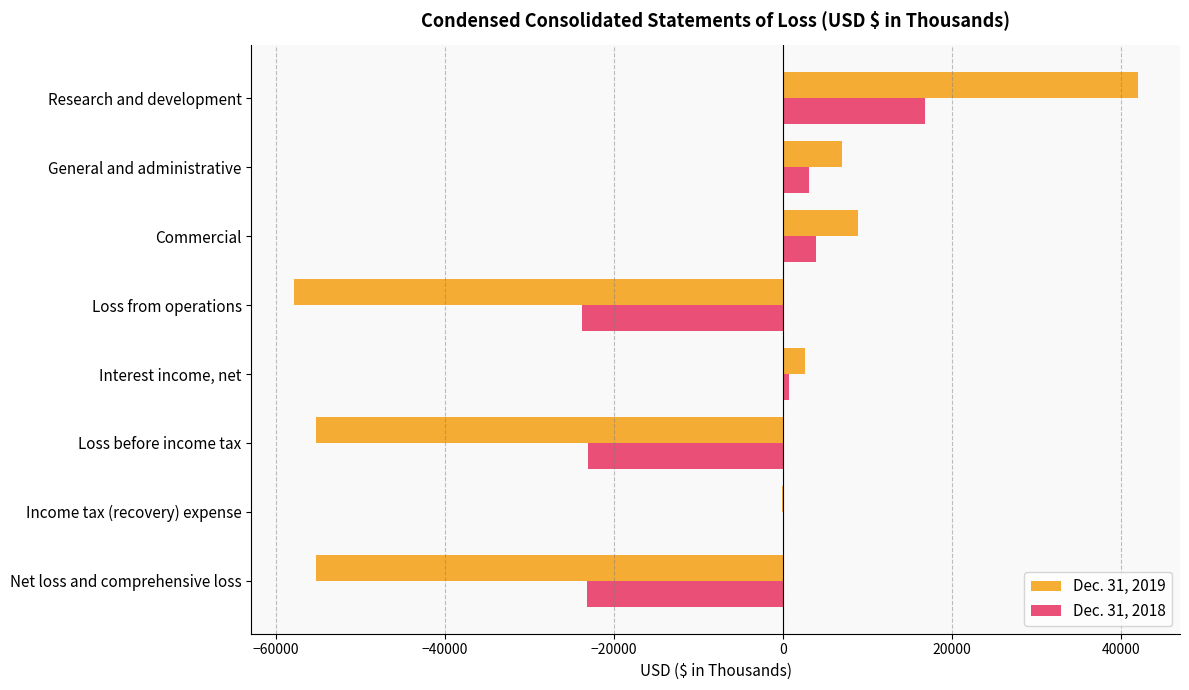

At which category does the chart reach its peak across all series?

Research and development